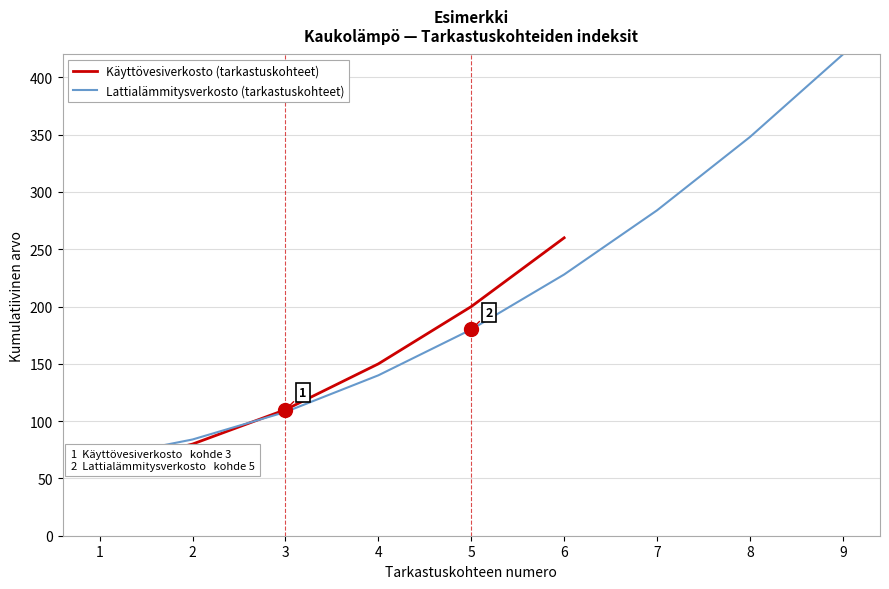

What is the minimum value shown in the chart?

60